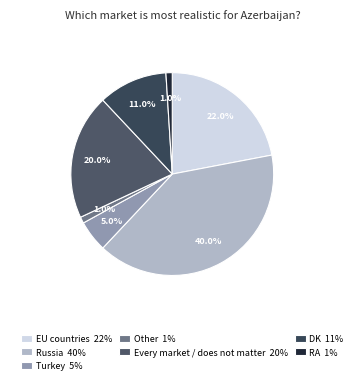

What is the change in value from Russia to DK?

-29